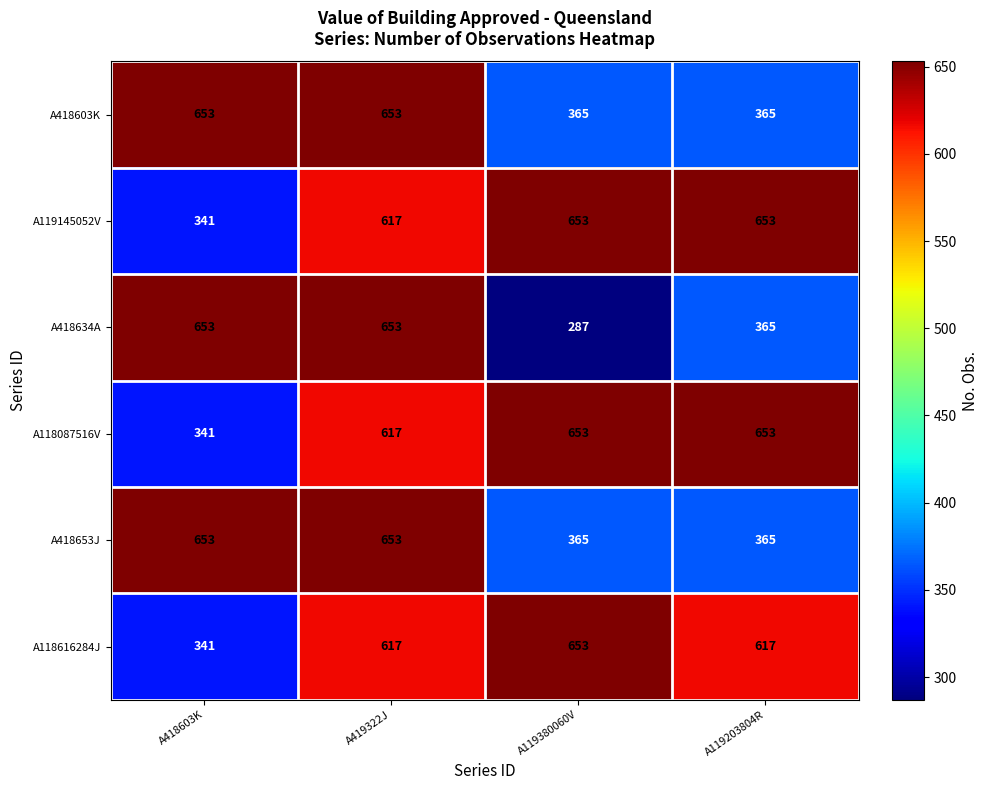

What is the total value across all series at A419322J?

3810